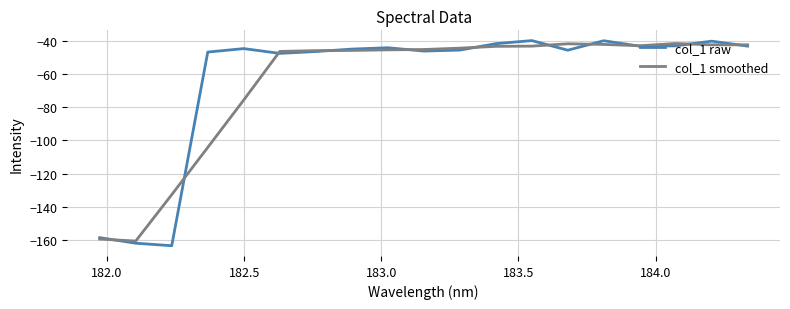

What are all the series names shown in the legend?

col_1 raw, col_1 smoothed